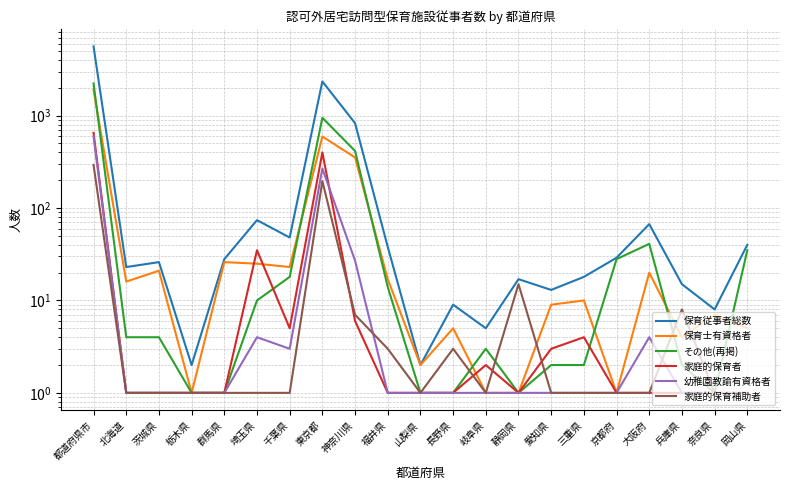

Reading left to right, list all the values displayed in this chart.

保育従事者総数: 都道府県市=5618	北海道=23	茨城県=26	栃木県=2	群馬県=28	埼玉県=74	千葉県=48	東京都=2347	神奈川県=830	福井県=38	山梨県=2	長野県=9	岐阜県=5	静岡県=17	愛知県=13	三重県=18	京都府=29	大阪府=67	兵庫県=15	奈良県=8	岡山県=40
保育士有資格者: 都道府県市=1905	北海道=16	茨城県=21	栃木県=1	群馬県=26	埼玉県=25	千葉県=23	東京都=595	神奈川県=353	福井県=17	山梨県=2	長野県=5	岐阜県=1	静岡県=1	愛知県=9	三重県=10	京都府=1	大阪府=20	兵庫県=4	奈良県=7	岡山県=5
その他(再掲): 都道府県市=2231	北海道=4	茨城県=4	栃木県=1	群馬県=1	埼玉県=10	千葉県=18	東京都=949	神奈川県=415	福井県=14	山梨県=1	長野県=1	岐阜県=3	静岡県=1	愛知県=2	三重県=2	京都府=28	大阪府=41	兵庫県=2	奈良県=1	岡山県=35
家庭的保育者: 都道府県市=652	北海道=1	茨城県=1	栃木県=1	群馬県=1	埼玉県=35	千葉県=5	東京都=400	神奈川県=6	福井県=1	山梨県=1	長野県=1	岐阜県=2	静岡県=1	愛知県=3	三重県=4	京都府=1	大阪府=1	兵庫県=1	奈良県=1	岡山県=1
幼稚園教諭有資格者: 都道府県市=597	北海道=1	茨城県=1	栃木県=1	群馬県=1	埼玉県=4	千葉県=3	東京都=268	神奈川県=27	福井県=1	山梨県=1	長野県=1	岐阜県=1	静岡県=1	愛知県=1	三重県=1	京都府=1	大阪府=4	兵庫県=1	奈良県=1	岡山県=1
家庭的保育補助者: 都道府県市=293	北海道=1	茨城県=1	栃木県=1	群馬県=1	埼玉県=1	千葉県=1	東京都=196	神奈川県=7	福井県=3	山梨県=1	長野県=3	岐阜県=1	静岡県=15	愛知県=1	三重県=1	京都府=1	大阪府=1	兵庫県=8	奈良県=1	岡山県=1